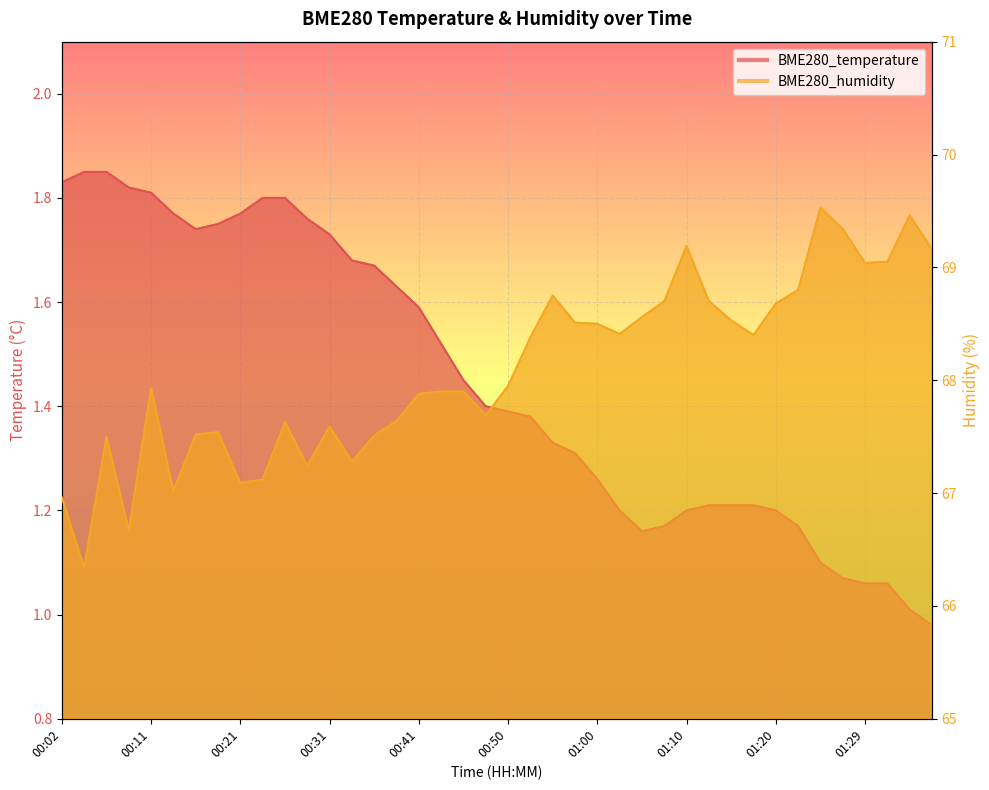

Reading right to left, extract all data points from this chart.

BME280_temperature: 1.0	1.0	1.1	1.1	1.1	1.1	1.2	1.2	1.2	1.2	1.2	1.2	1.2	1.2	1.2	1.3	1.3	1.3	1.4	1.4	1.4	1.4	1.5	1.6	1.6	1.7	1.7	1.7	1.8	1.8	1.8	1.8	1.8	1.7	1.8	1.8	1.8	1.9	1.9	1.8
BME280_humidity: 69.2	69.5	69.0	69.0	69.3	69.5	68.8	68.7	68.4	68.5	68.7	69.2	68.7	68.6	68.4	68.5	68.5	68.8	68.4	68.0	67.7	67.9	67.9	67.9	67.6	67.5	67.3	67.6	67.2	67.6	67.1	67.1	67.5	67.5	67.0	67.9	66.7	67.5	66.3	67.0